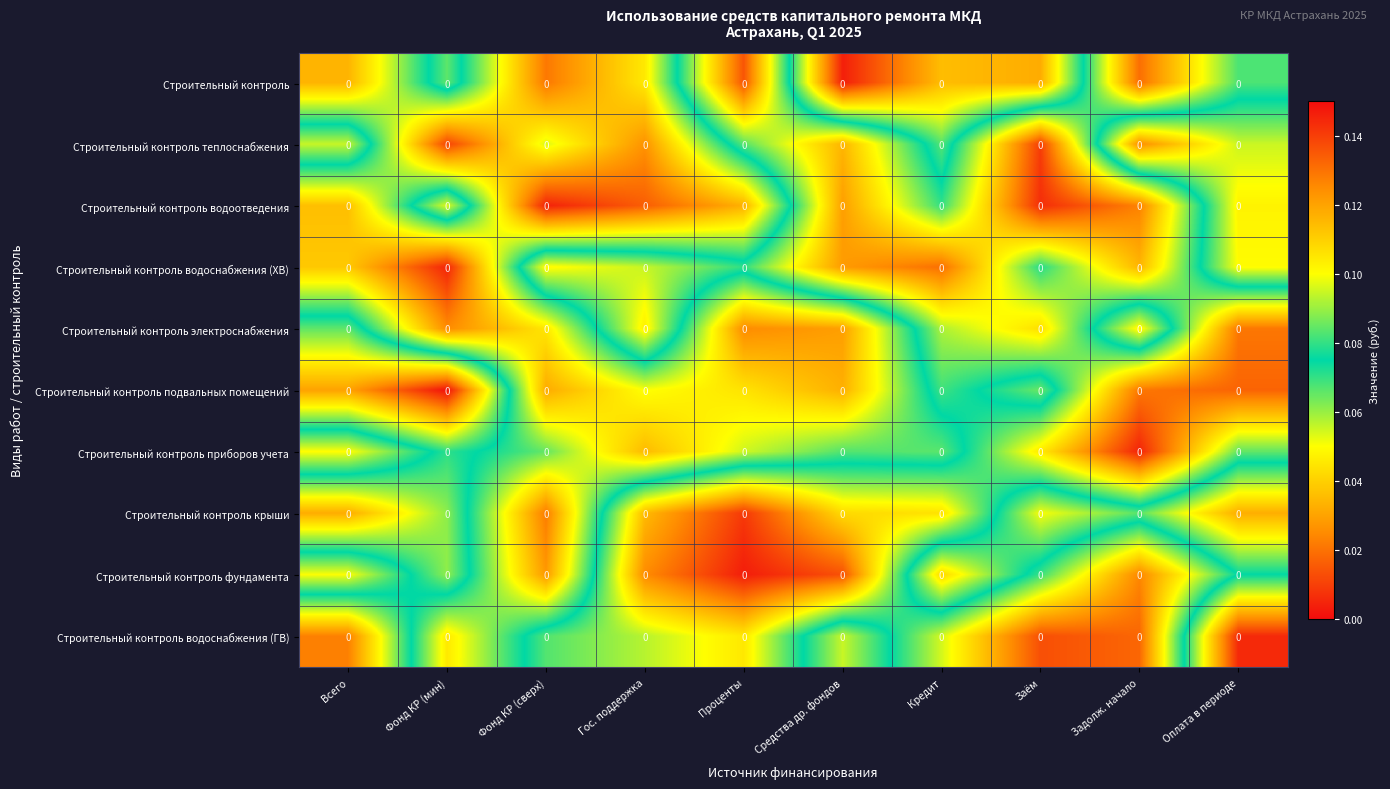

Count the number of categories in the chart.

10